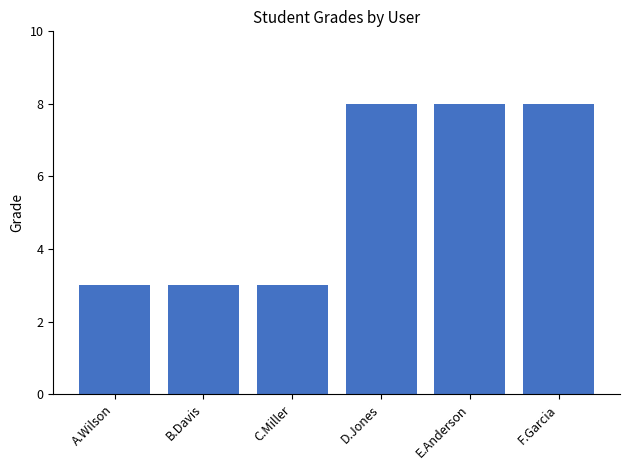

Are the bars horizontal?

No